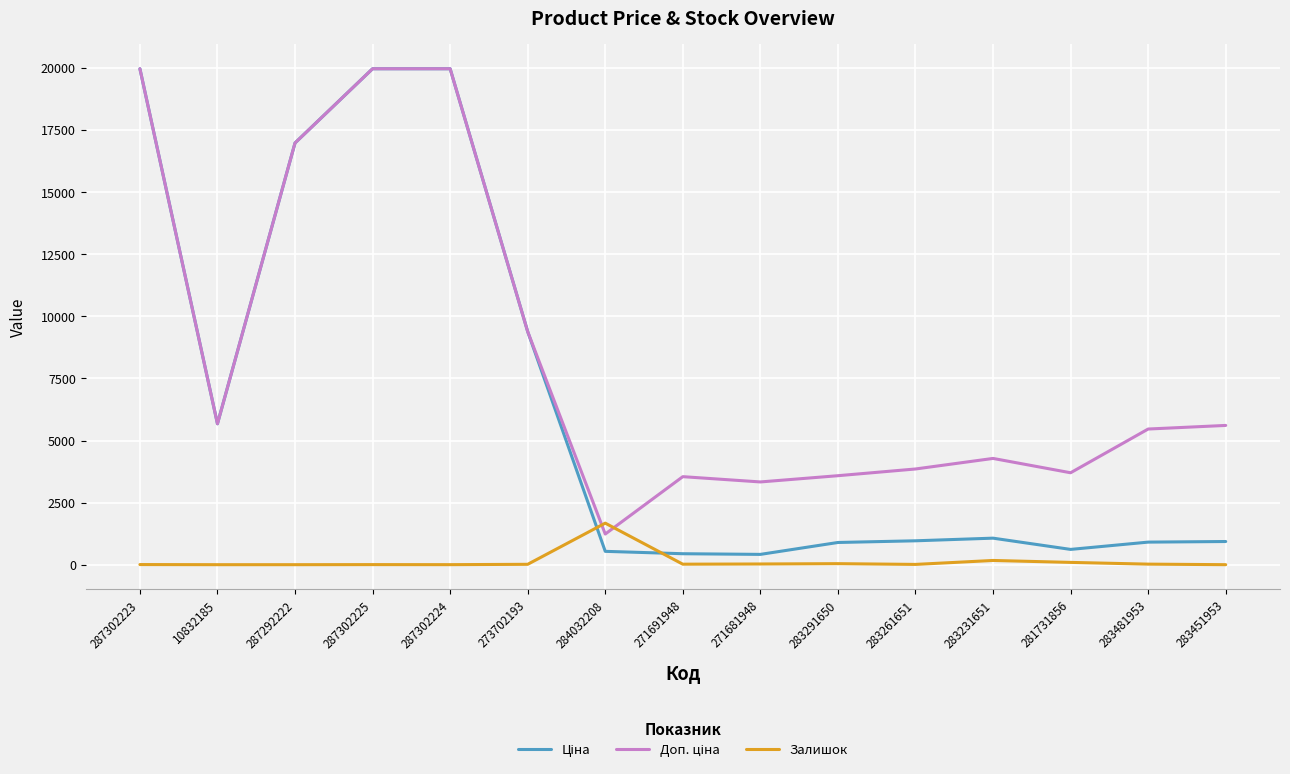

What is the maximum value shown in the chart?

19964.2